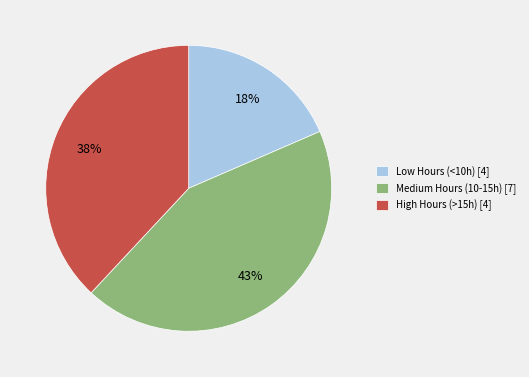

Is the sum of Low Hours (<10h) [4] and Medium Hours (10-15h) [7] greater than half?

Yes